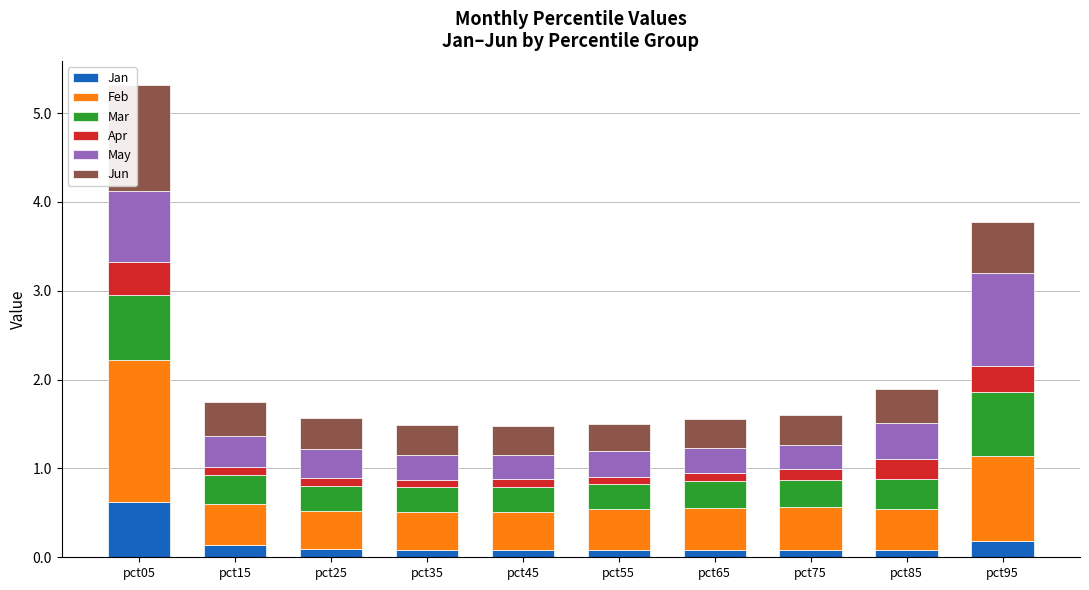

What is the highest value of the Jan series?

0.6